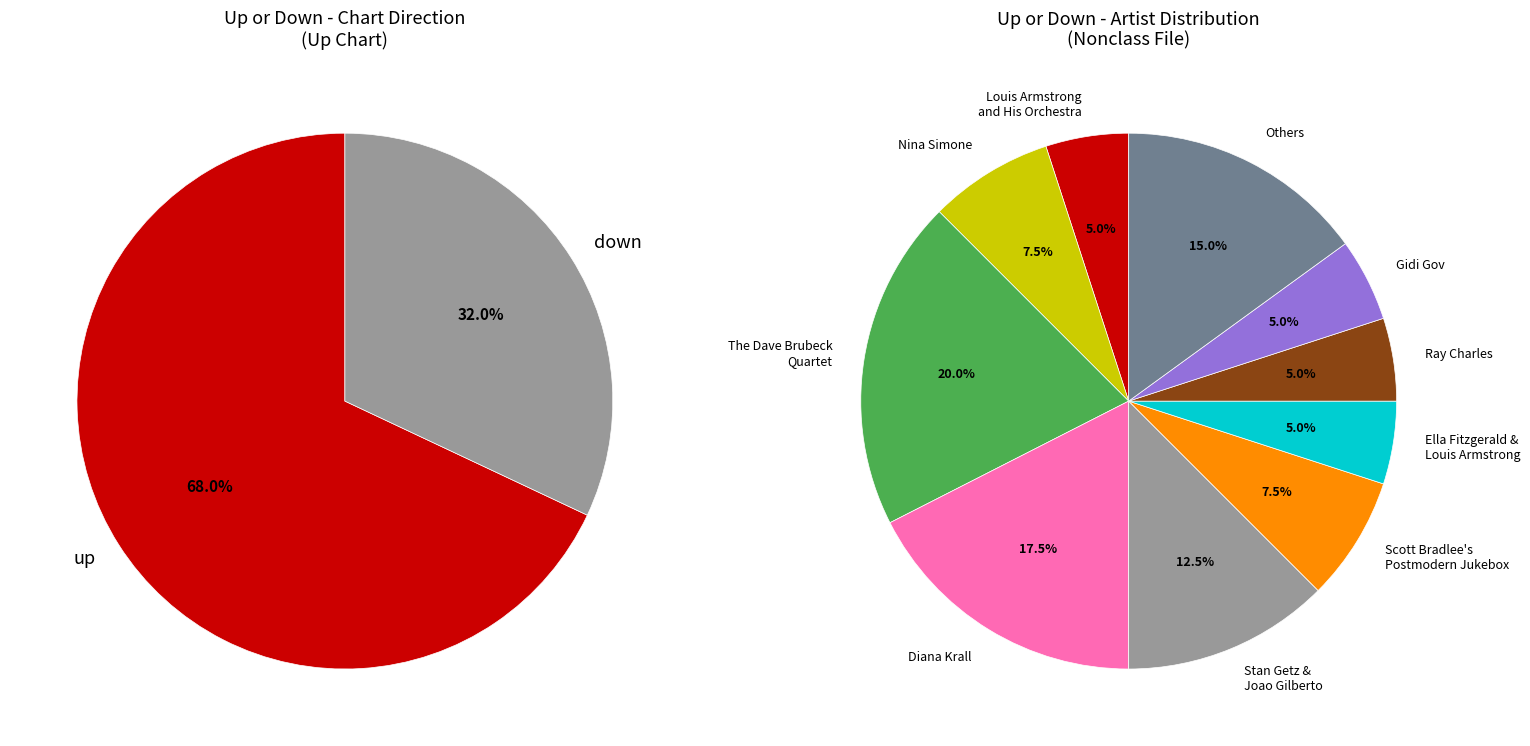

Is there any slice that represents more than half of the pie?

Yes